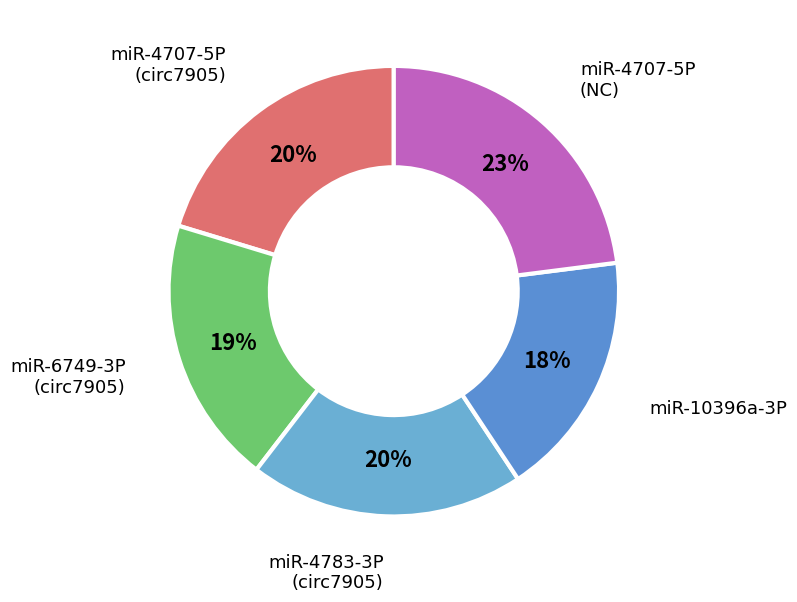

Is the sum of miR-10396a-3P and miR-6749-3P (circ7905) greater than half?

No